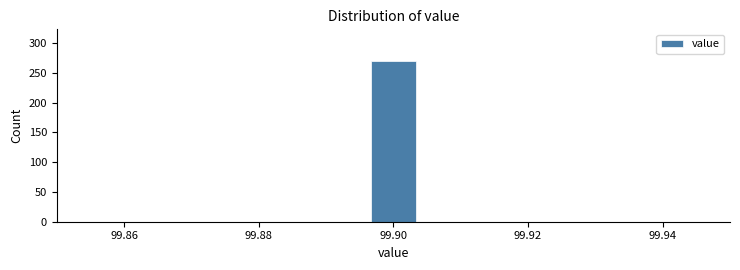

Around what value on the x-axis is the tallest bar? Give the approximate position of its centre, as read against the axis.

99.900